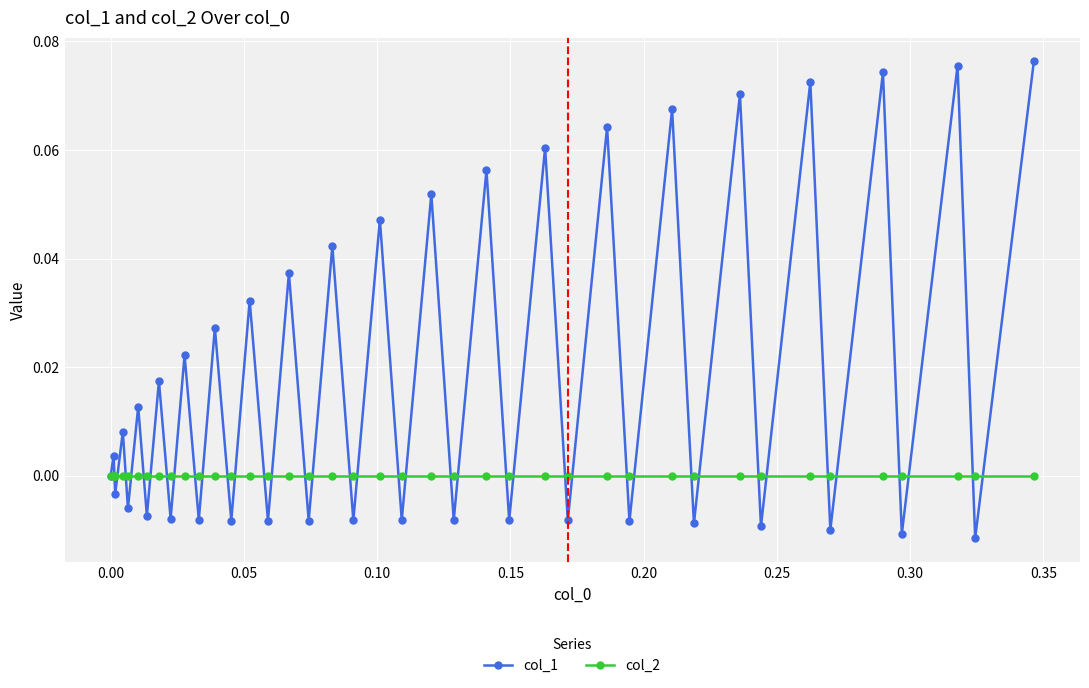

Rank the series by their maximum value, from highest to lowest.

col_1, col_2